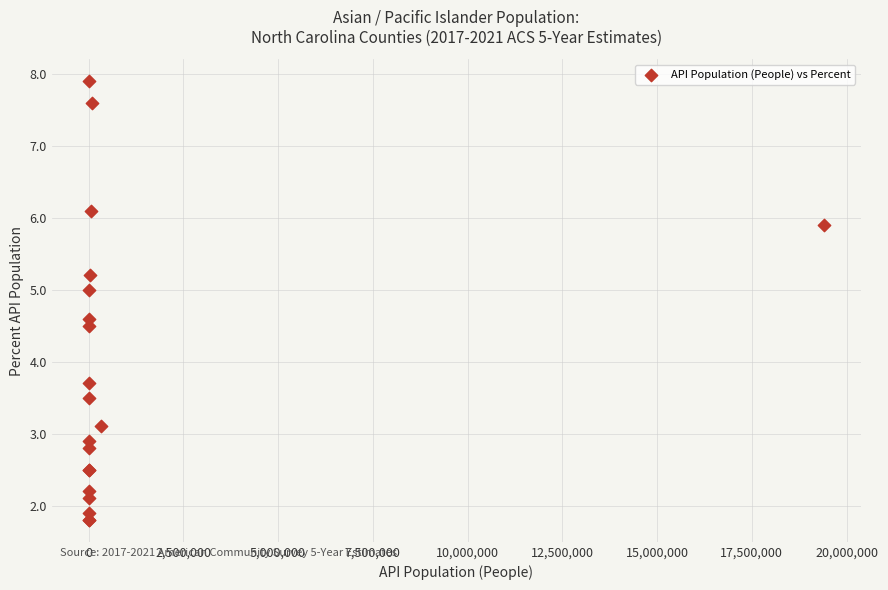

What Y value in the scatter plot is closest to 4?

3.7